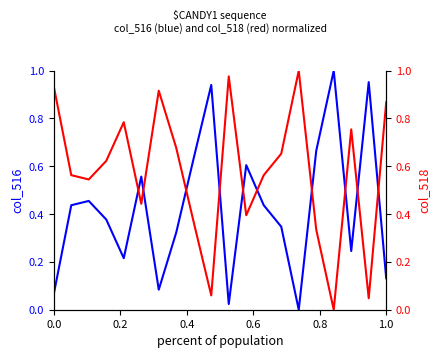

Which series has the largest total across all categories?

col_518